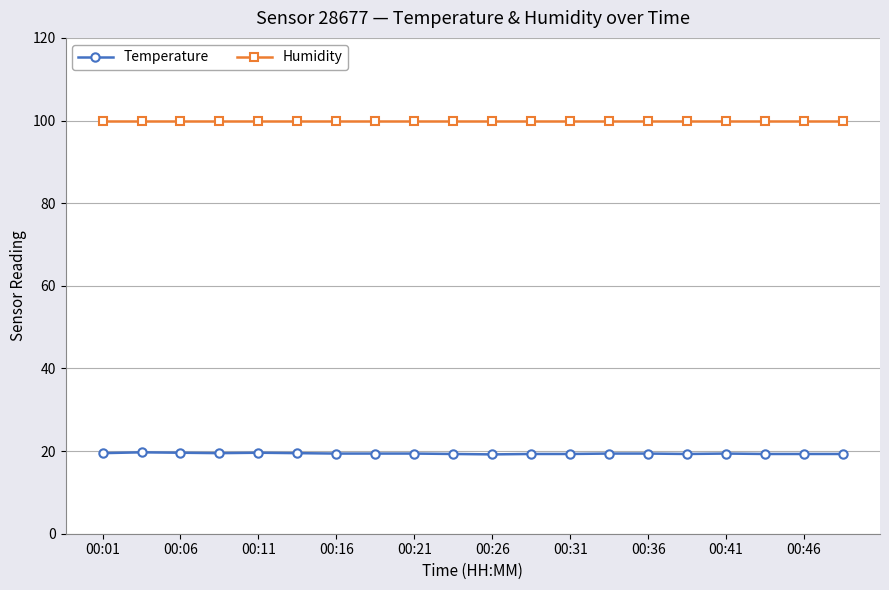

What is the value of the Temperature point at the 7th from the left?

19.4